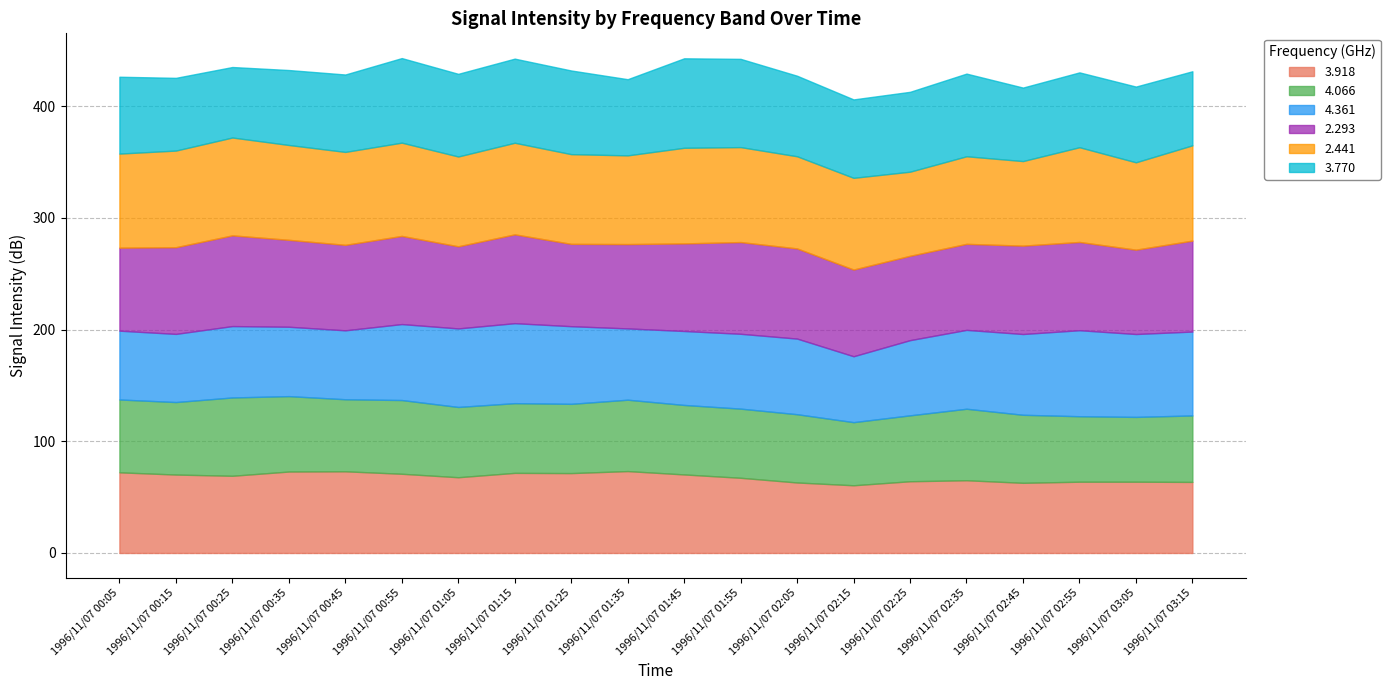

What is the spread (max minus min) of values at 1996/11/07 02:05?

21.4